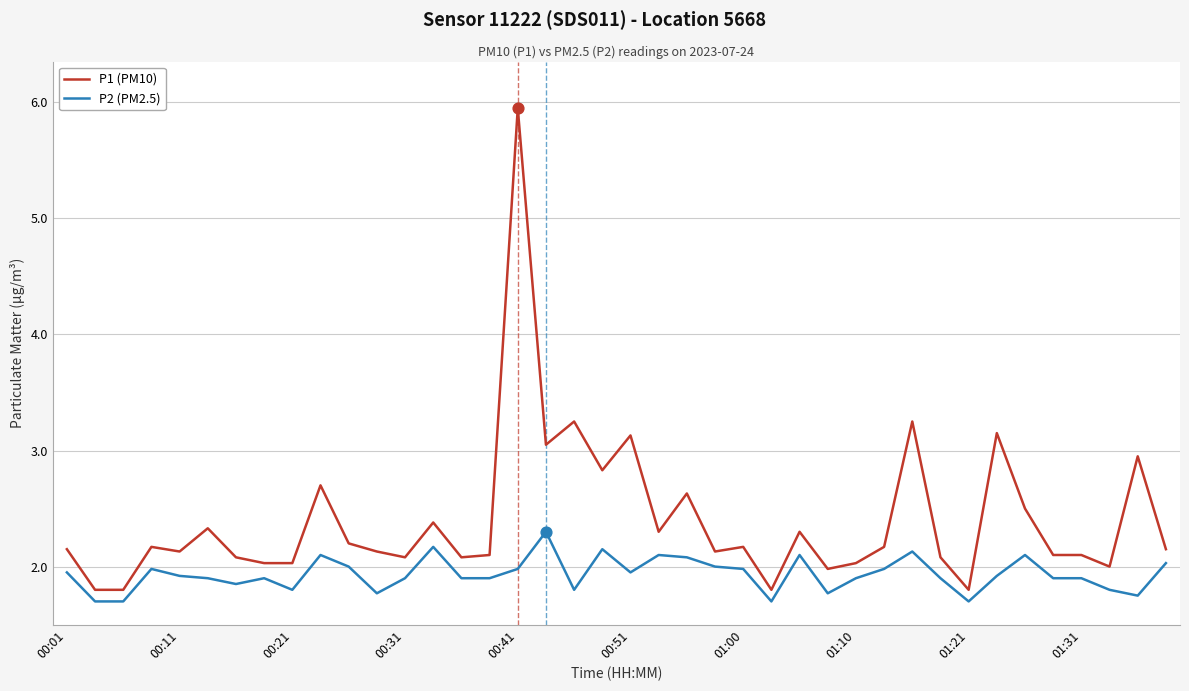

Which series has the widest spread of values?

P1 (PM10)